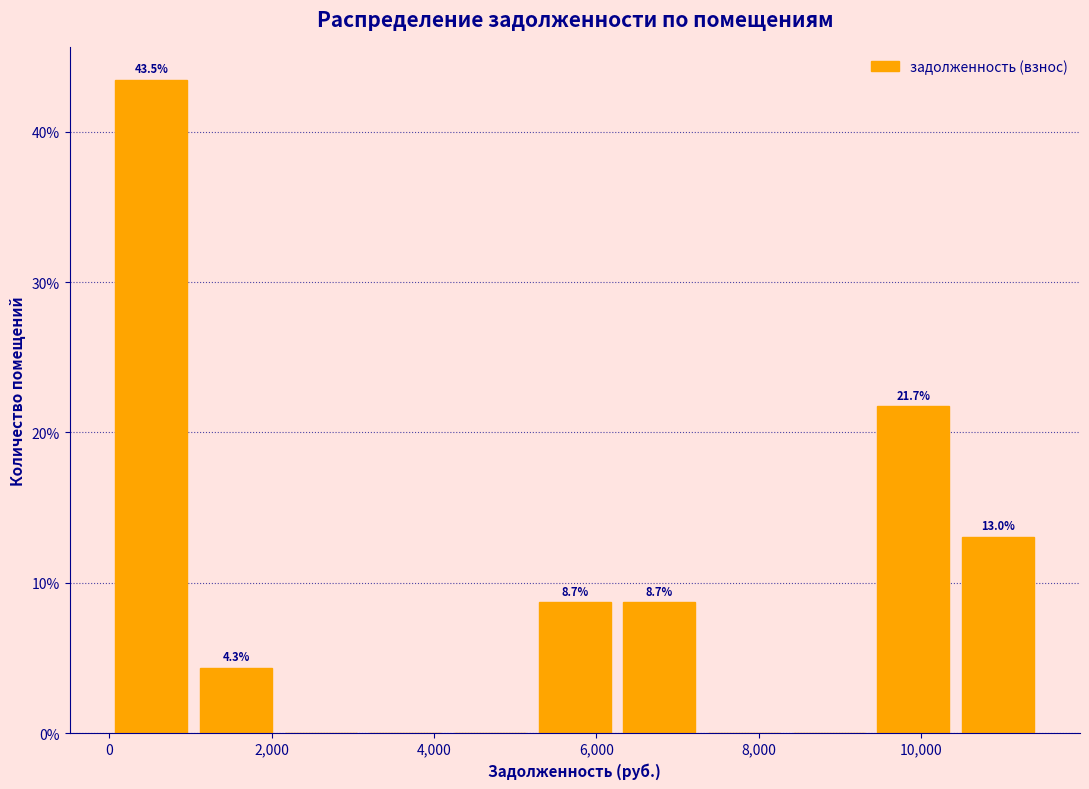

Which range on the x-axis has the tallest bar?

0 to 1000